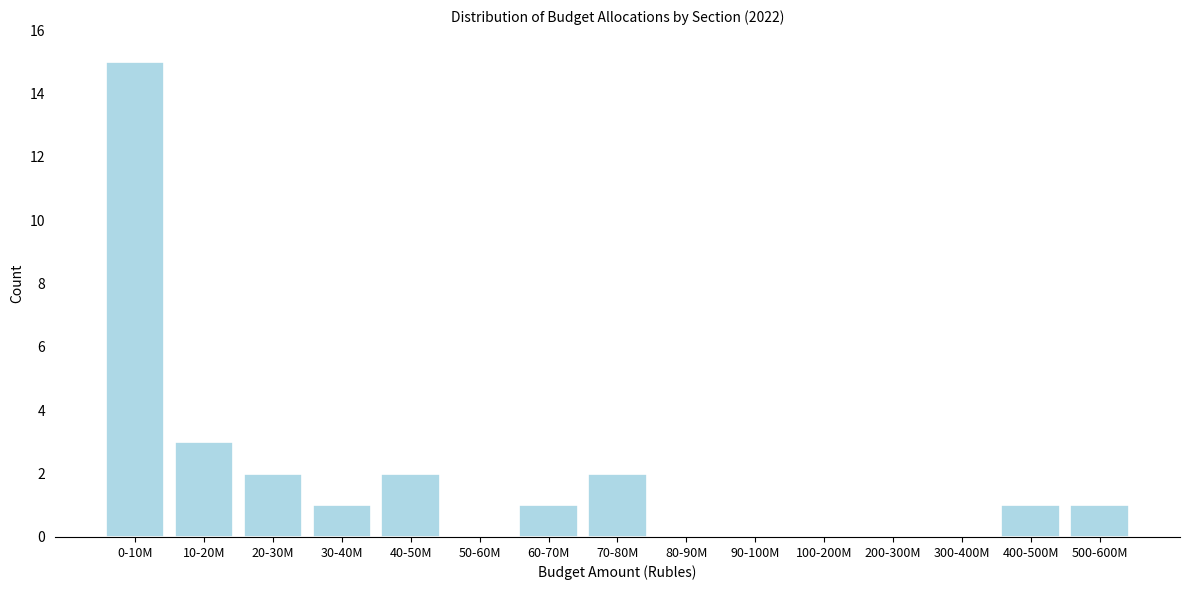

Reading left to right, what are all the values shown in this chart?

0-10M=15	10-20M=3	20-30M=2	30-40M=1	40-50M=2	50-60M=0	60-70M=1	70-80M=2	80-90M=0	90-100M=0	100-200M=0	200-300M=0	300-400M=0	400-500M=1	500-600M=1